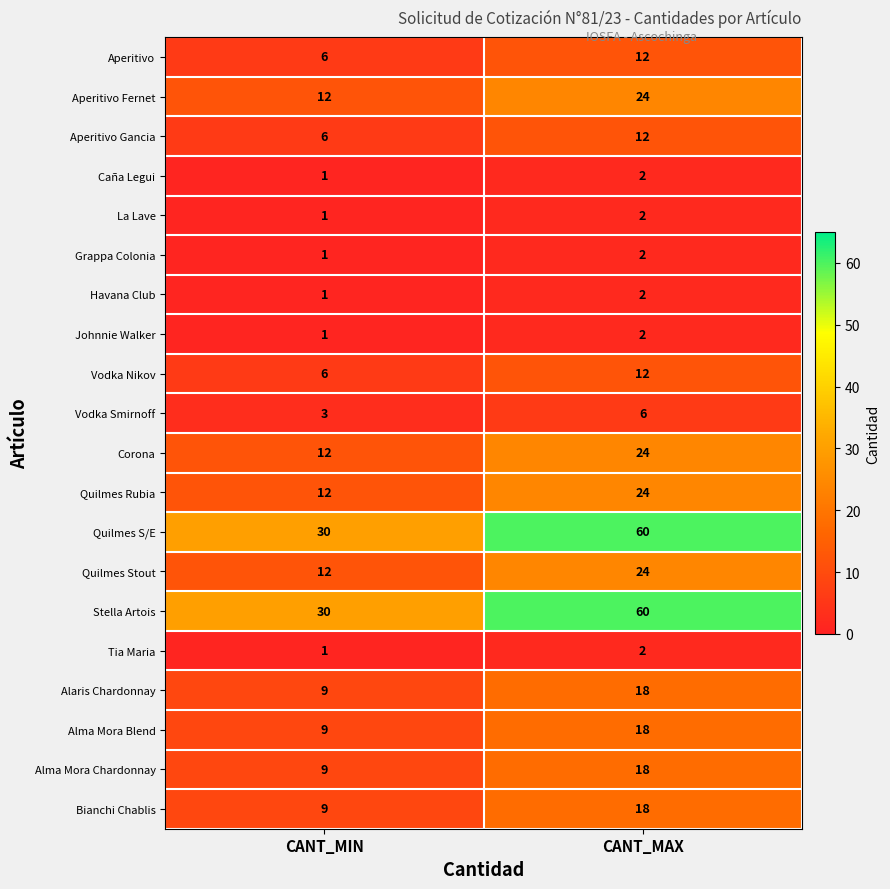

What is the maximum value shown in the chart?

60